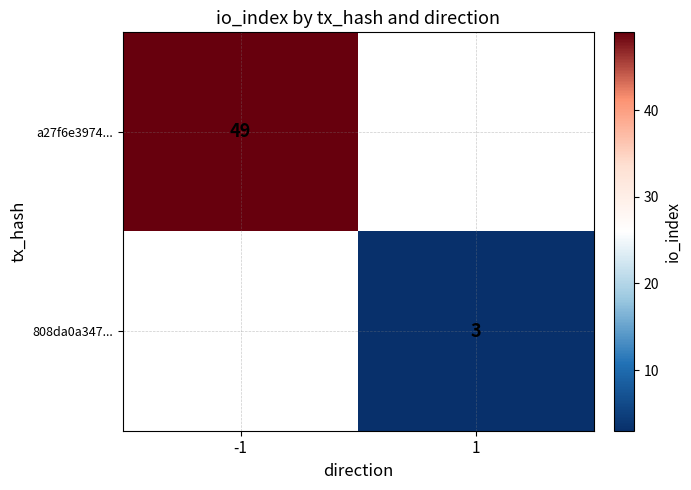

How many distinct data groups are displayed?

2